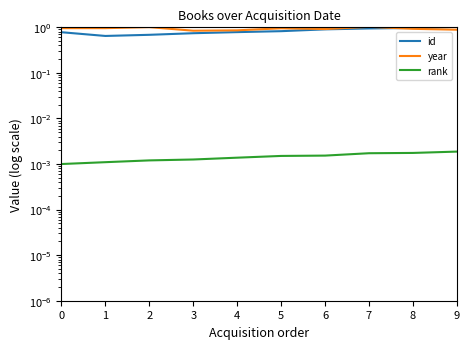

At which category does id reach its first local valley?

1